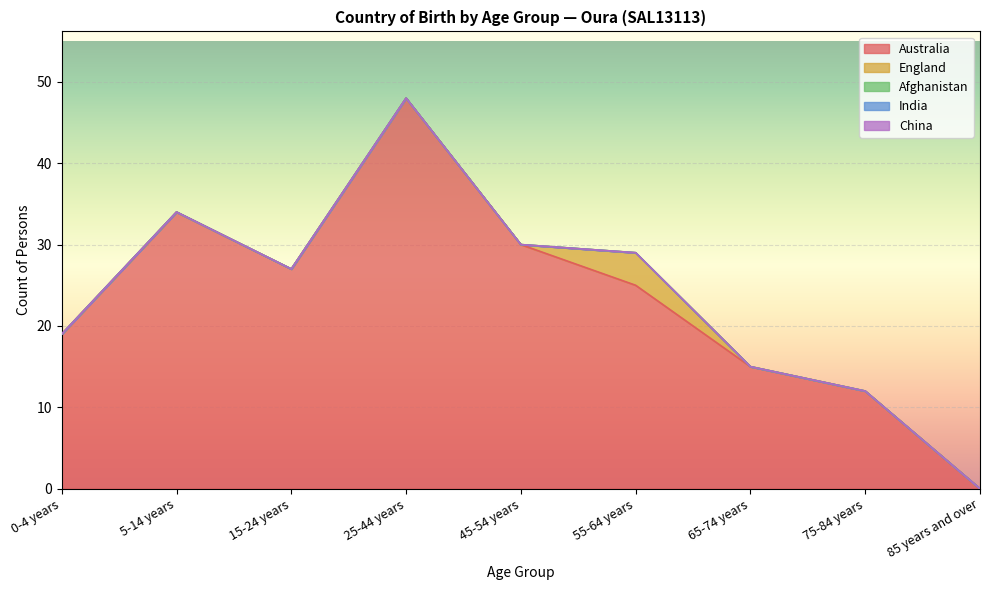

True or false: England and India intersect in this chart.

False